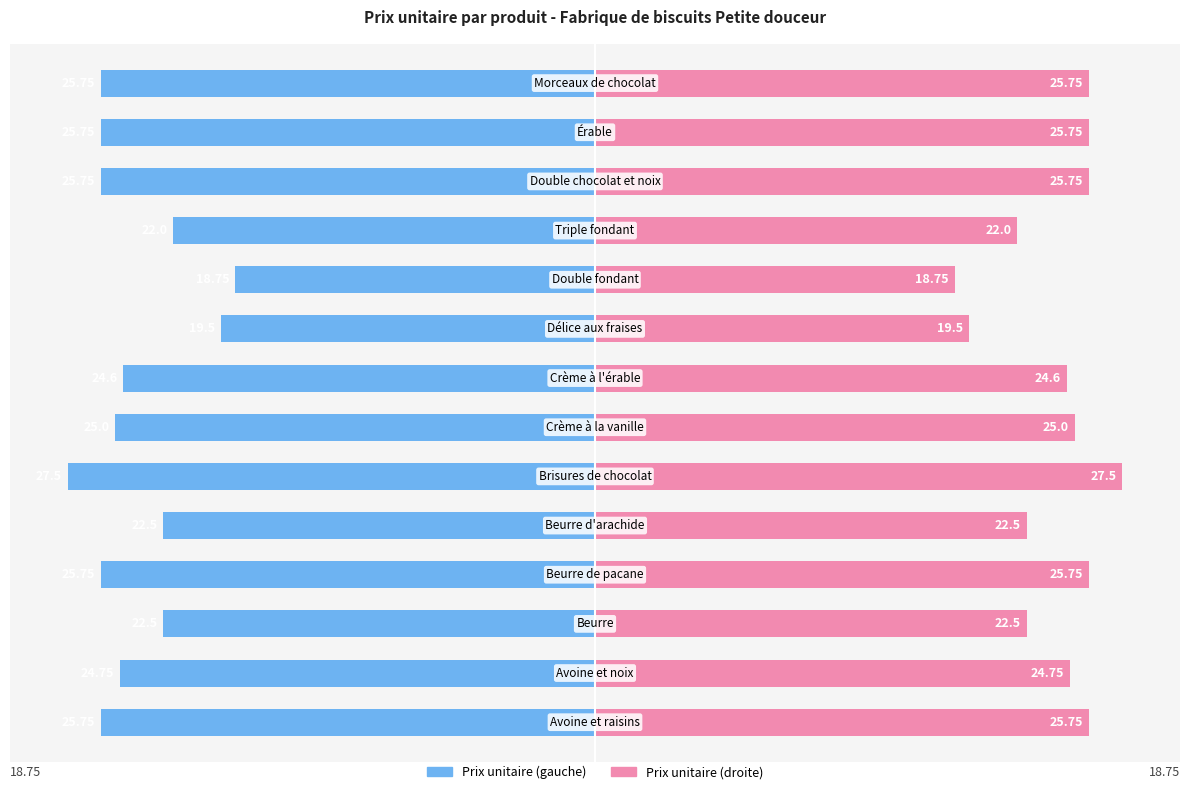

Count the number of data series in this chart.

2